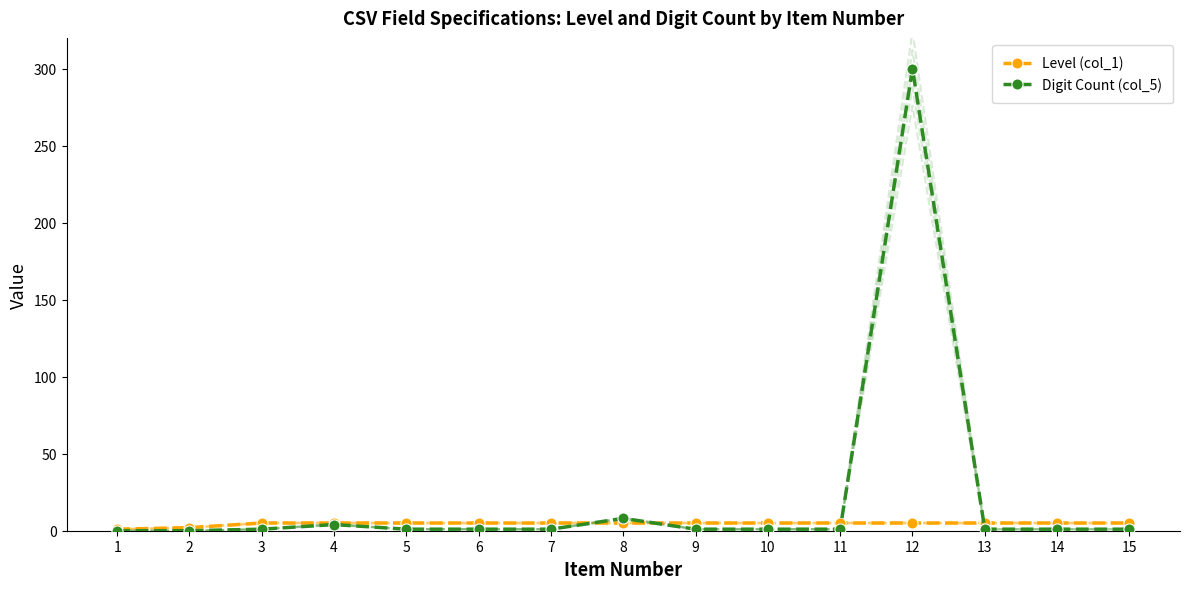

At which category is the sum across all series the highest?

12